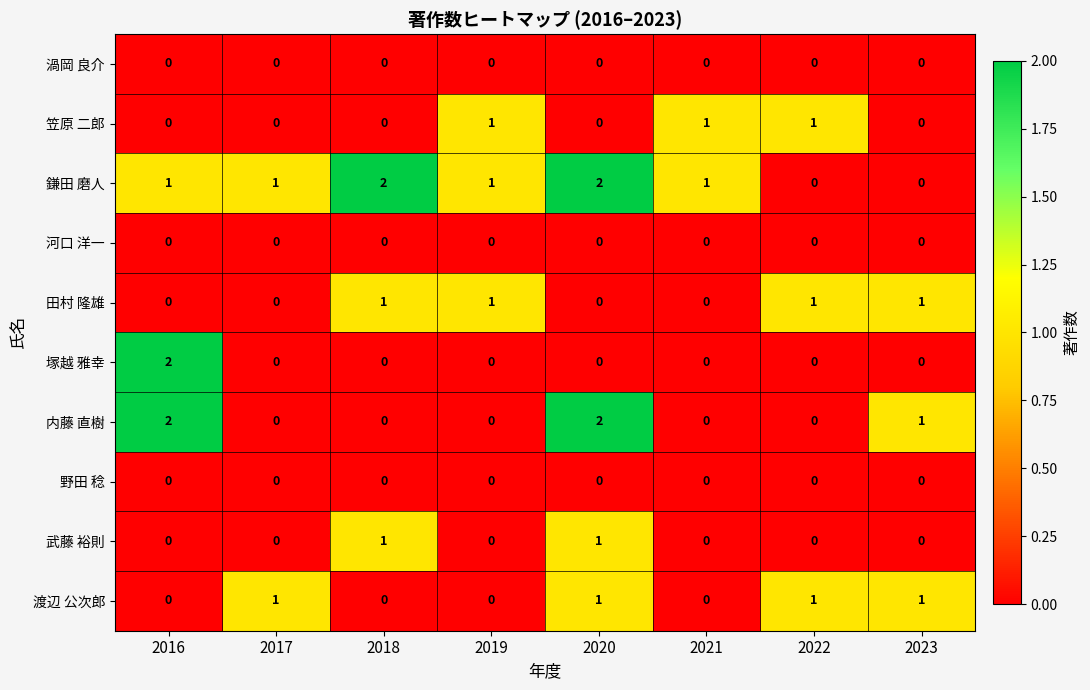

Count the 内藤 直樹 values in the range 0 to 2.

8